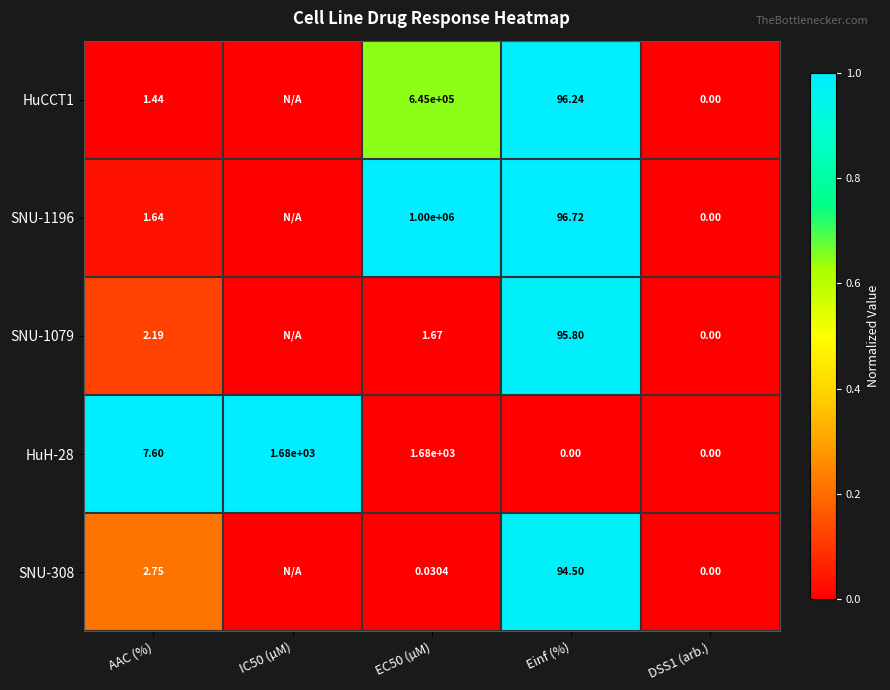

Is the value of HuCCT1 at EC50 (µM) greater than the value of SNU-1079 at Einf (%)?

Yes